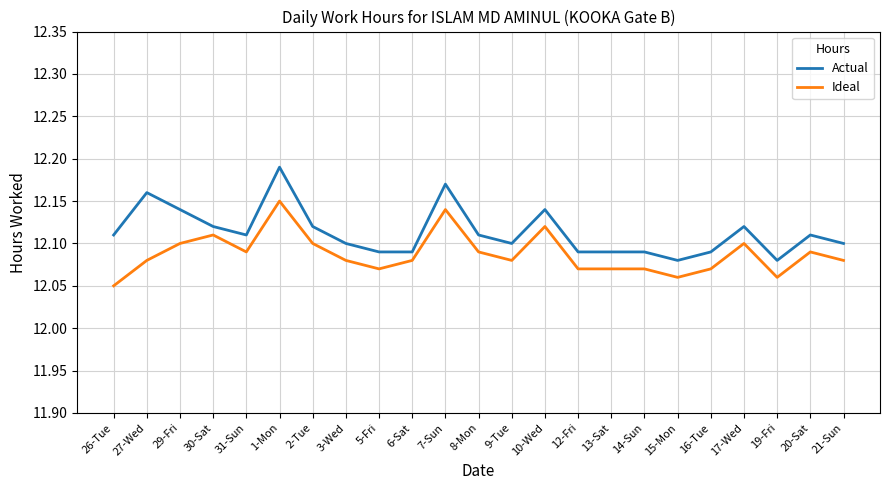

The Ideal series shows 12.1 at 17-Wed. True or false?

True